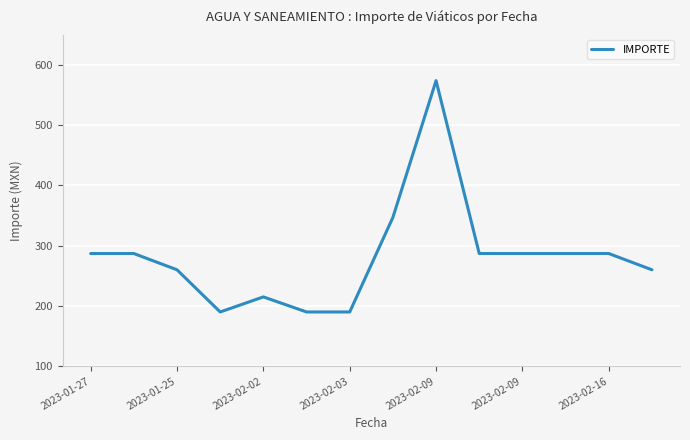

Reading right to left, extract all data points from this chart.

260	287	287	287	287	574	347	190	190	215	190	260	287	287